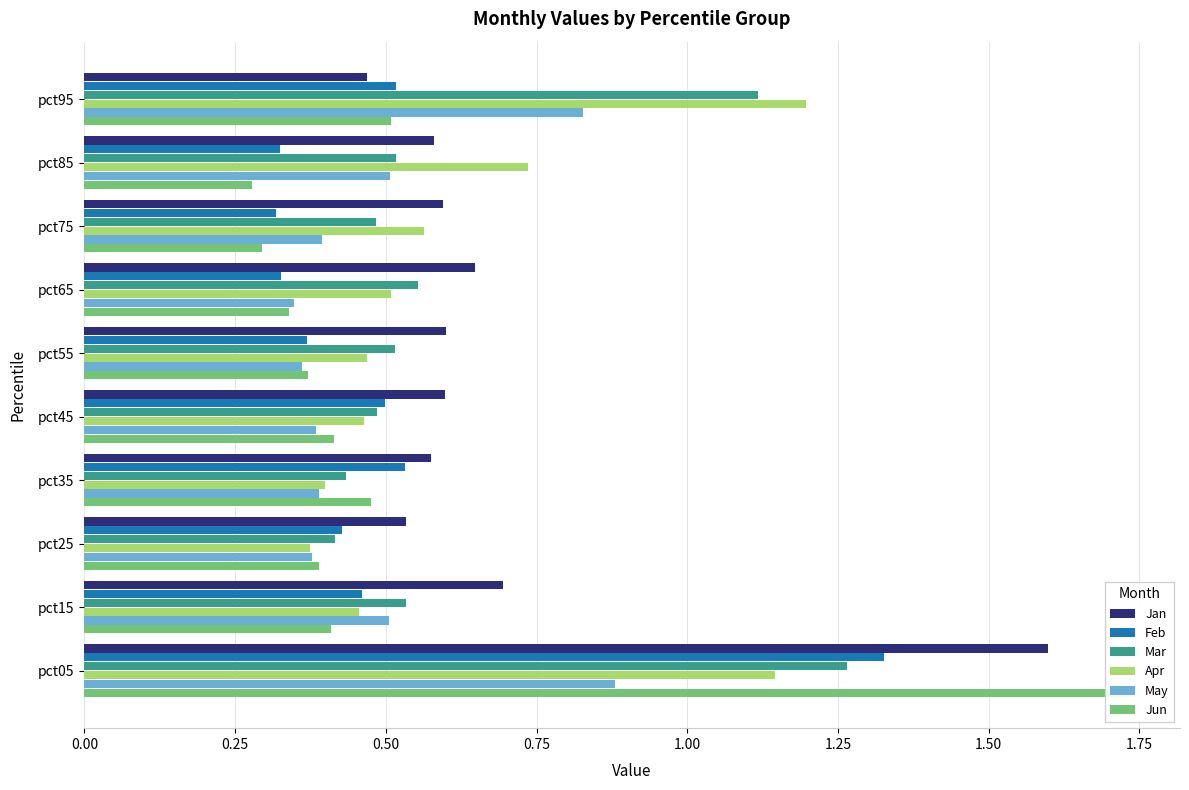

What is the difference between the second highest and second lowest values in the Feb series?

0.2